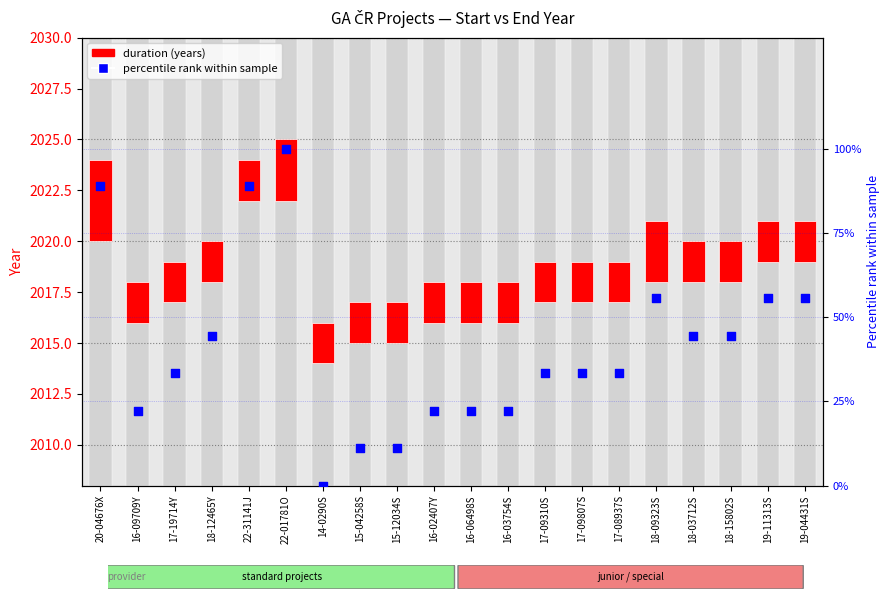

Which series contains the highest Y value?

percentile rank